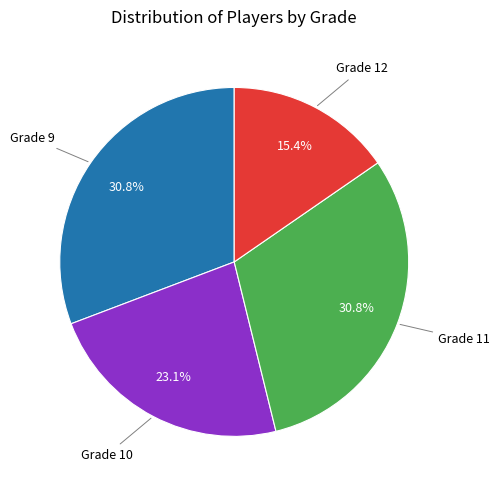

Is there a majority slice in this chart?

No